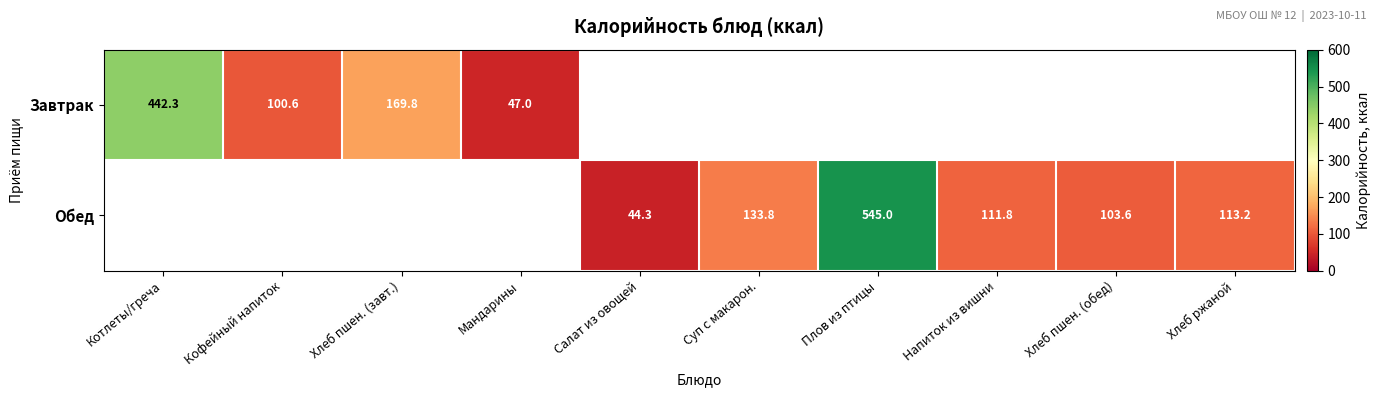

Is the value of Обед at Плов из птицы greater than the value of Завтрак at Напиток из вишни?

No